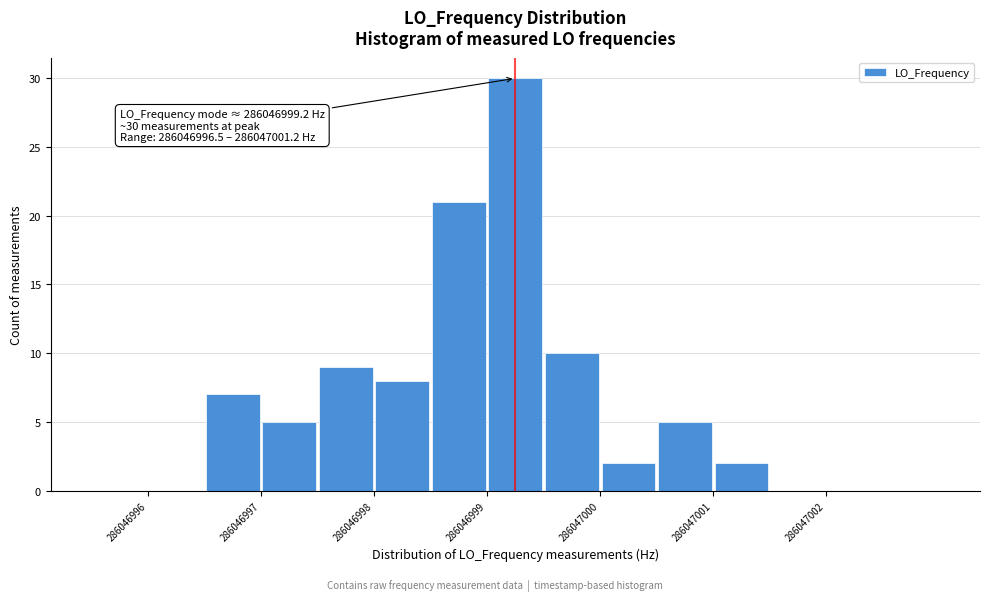

Over which range of the x-axis is the bar tallest?

286046999.0 to 286046999.5